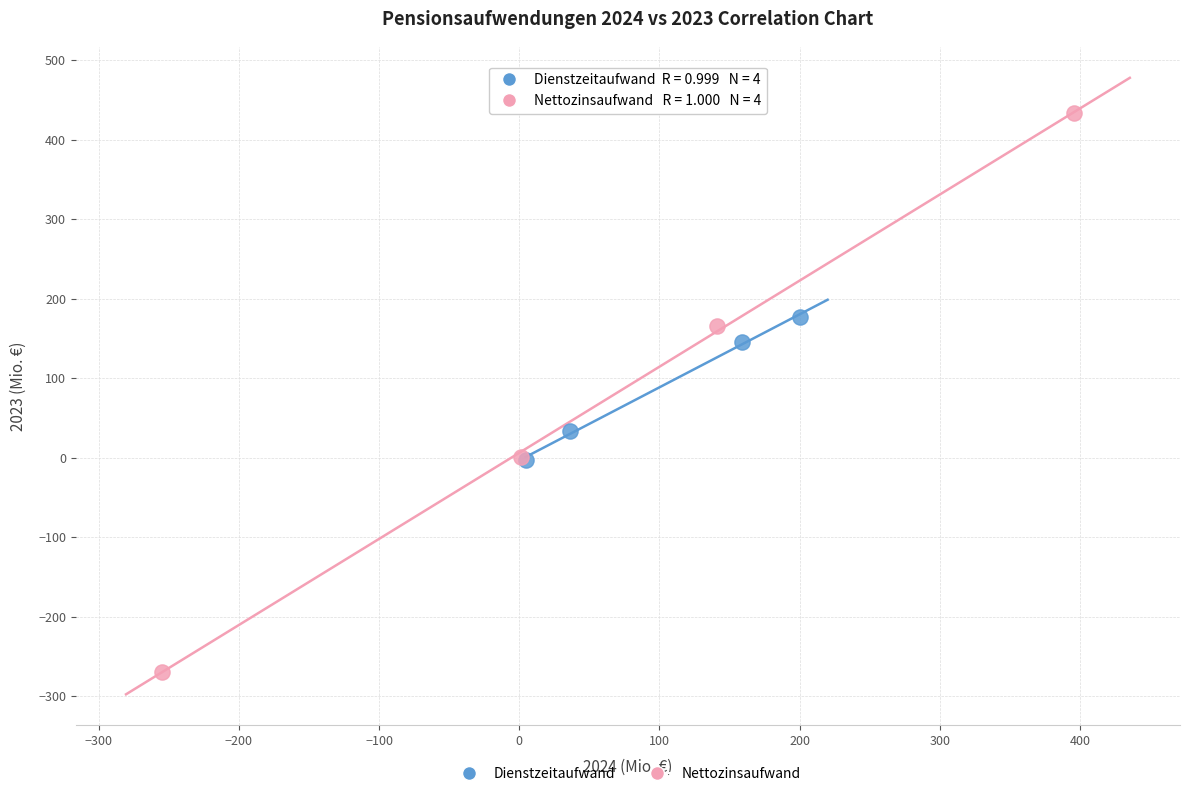

Which series has the widest spread of Y values?

Nettozinsaufwand